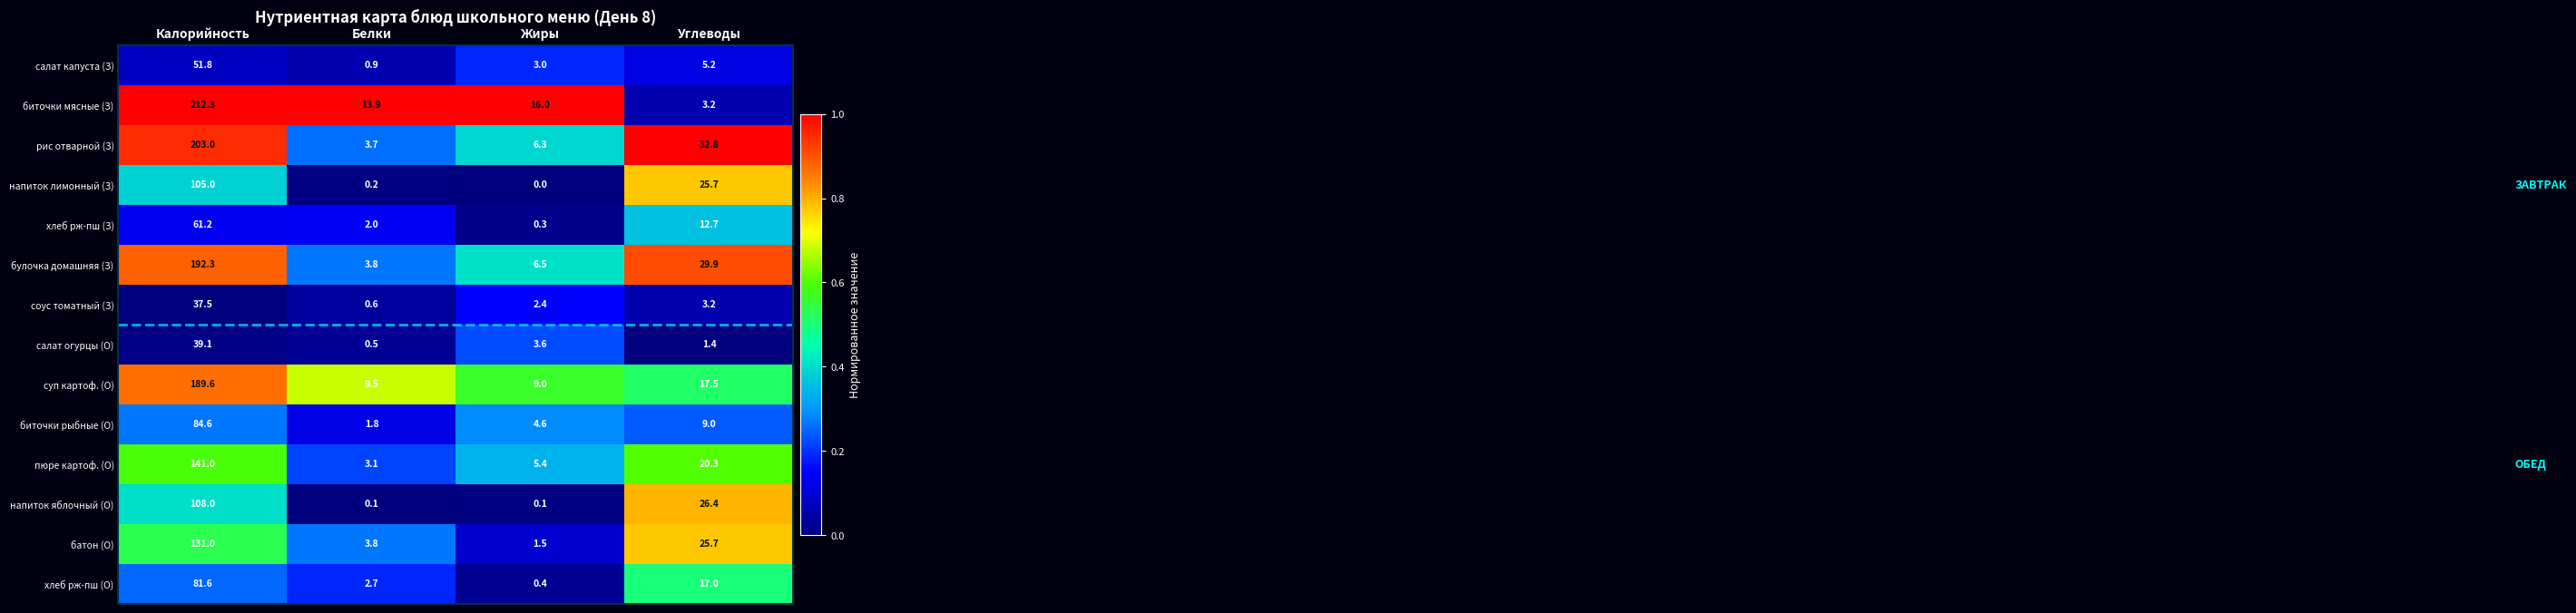

List the labels in order of пюре картоф. (О) value, largest first.

Калорийность, Углеводы, Жиры, Белки